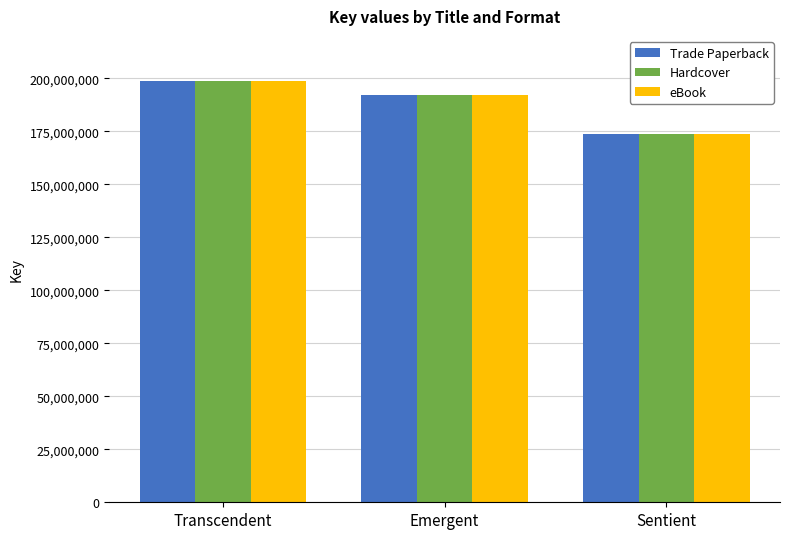

Rank the categories by Hardcover value from highest to lowest.

Transcendent, Emergent, Sentient